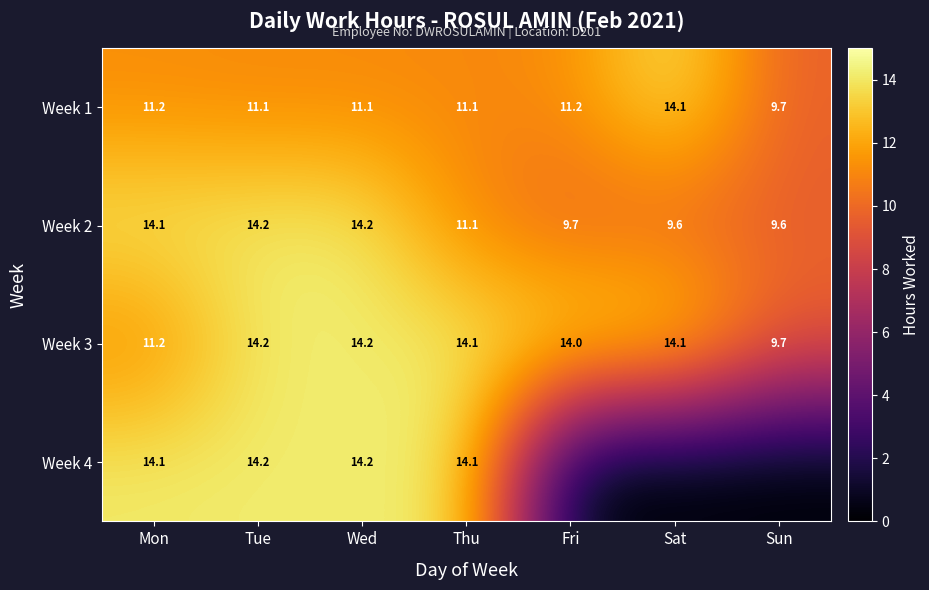

What is the difference between the highest and lowest values at Tue?

3.1